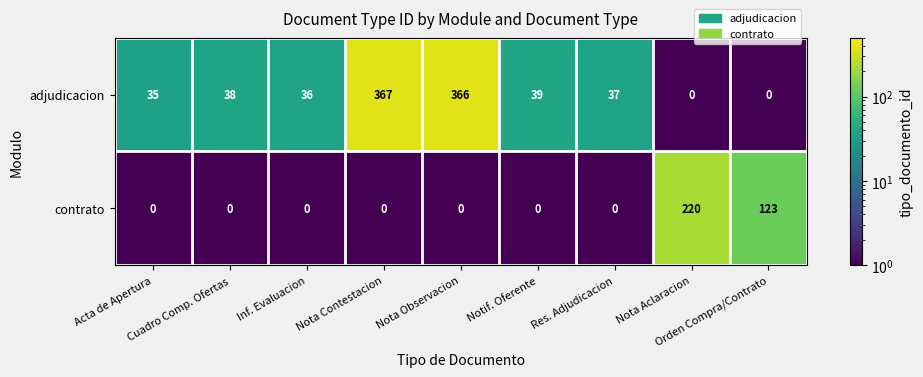

What is the spread (max minus min) of values at Nota Contestacion?

367